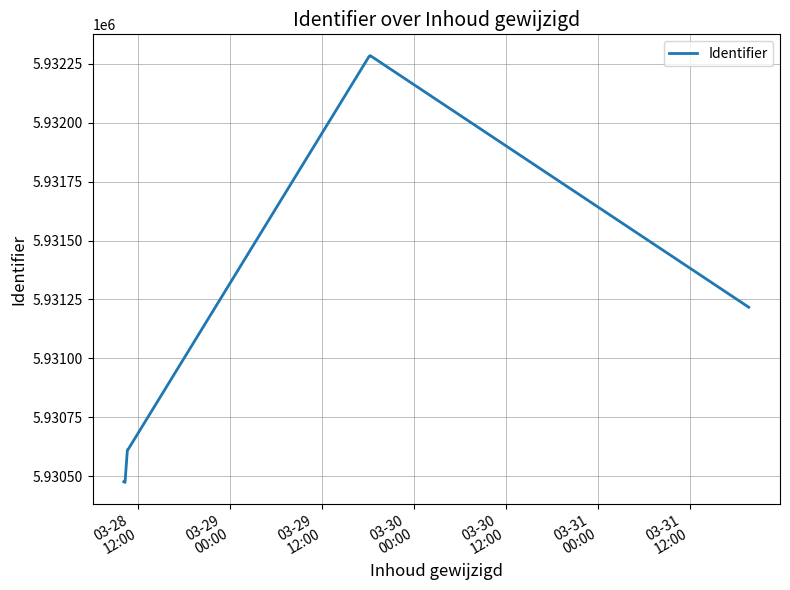

What is the maximum value shown in the chart?

5932284